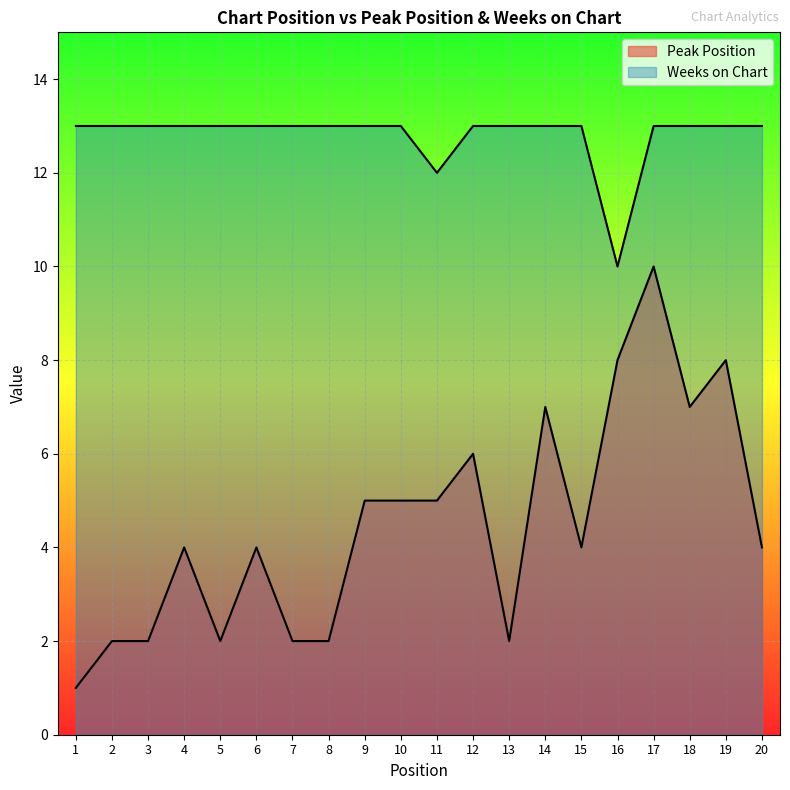

How many interior local valleys does the Weeks on Chart series have?

2